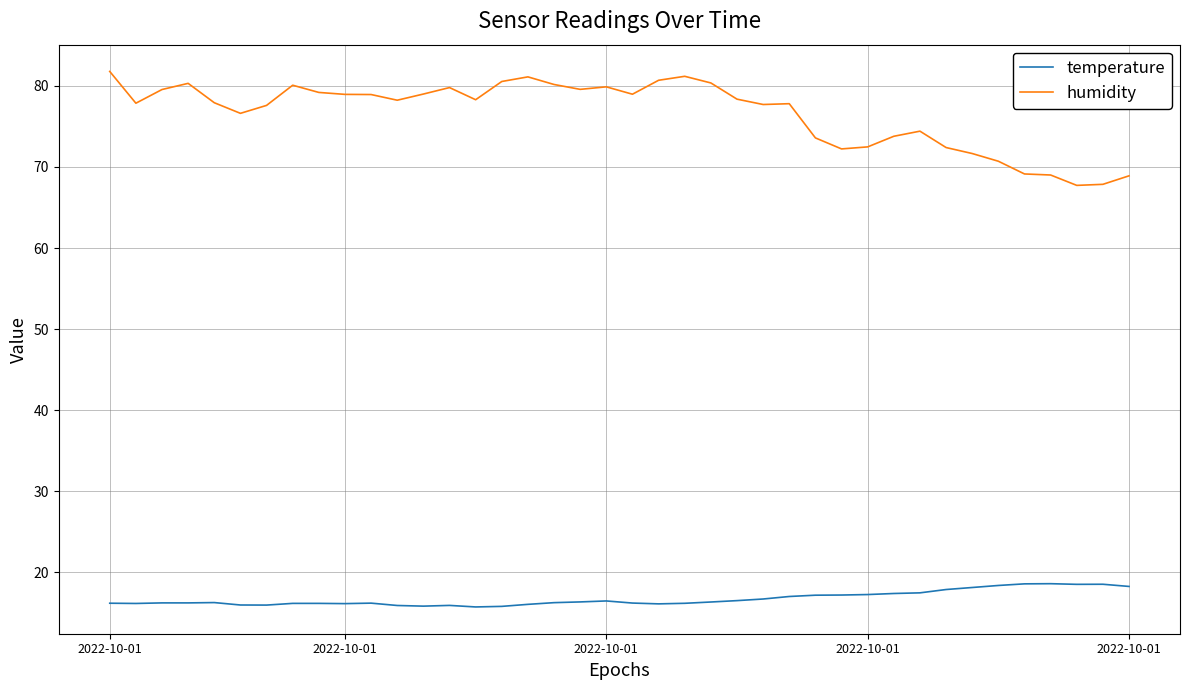

Rank the series by their average value, from lowest to highest.

temperature, humidity